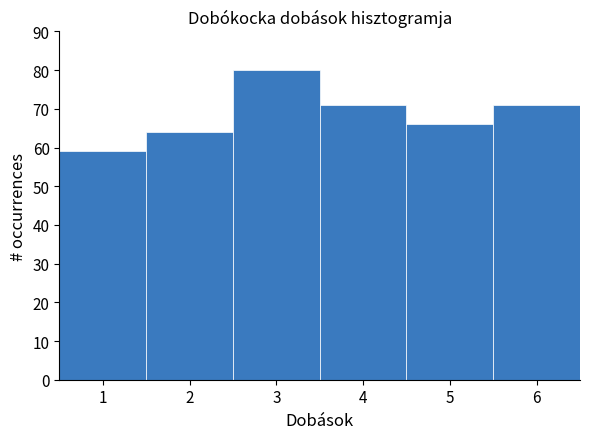

Reading left to right, list every bar in this chart as the range it spans on the x-axis followed by its height. The values are not printed on the chart, so give them approximately, as read against the axis.

0.5 to 1.5: 59
1.5 to 2.5: 64
2.5 to 3.5: 80
3.5 to 4.5: 71
4.5 to 5.5: 66
5.5 to 6.5: 71